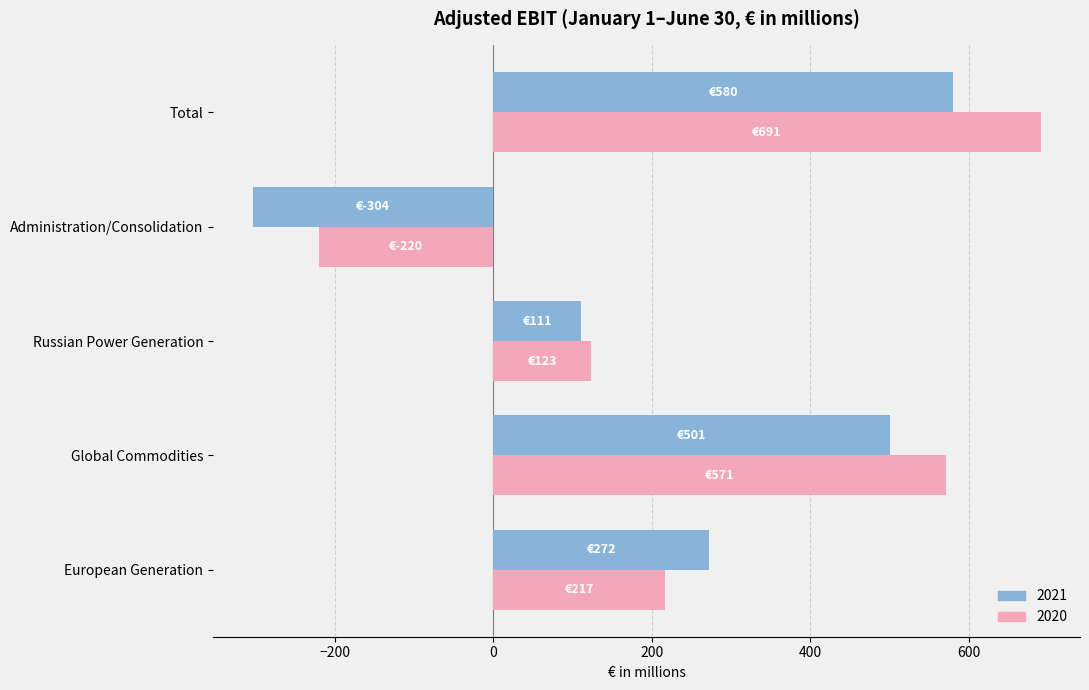

Count the number of categories in the chart.

5